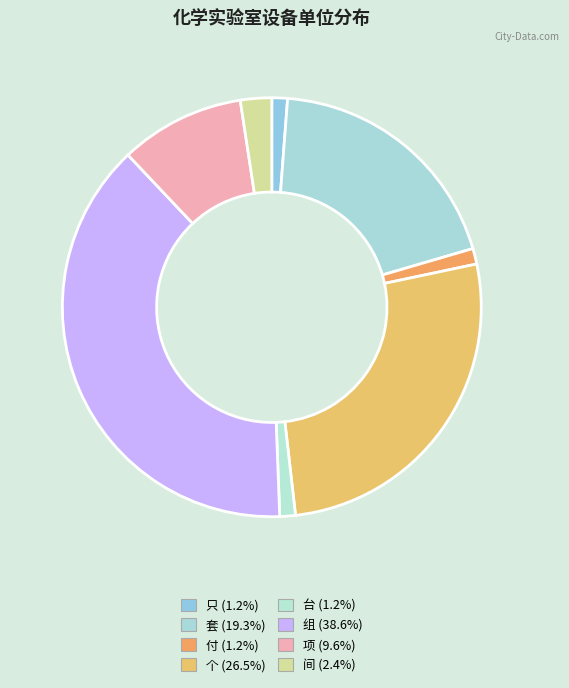

To the nearest percent, what is the difference between the 项 and 个 slice percentages?

17%